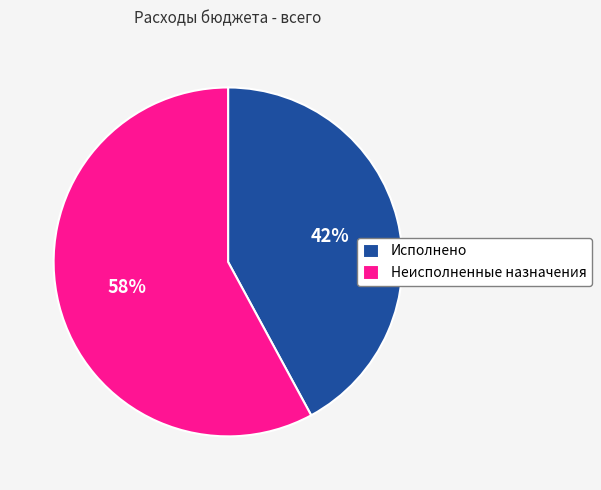

Combined, do Исполнено and Неисполненные назначения account for over 50%?

Yes